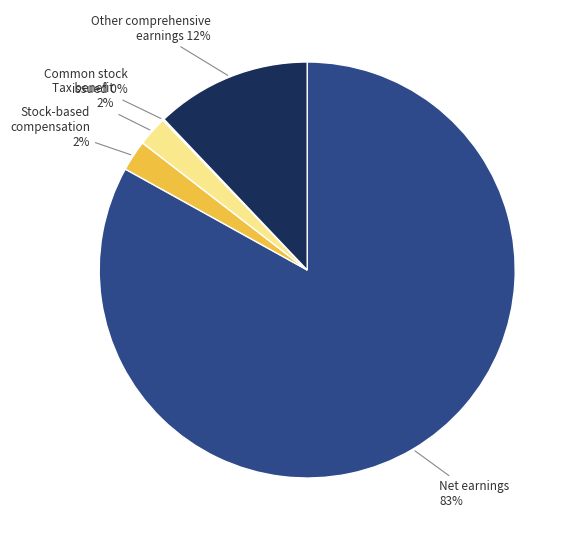

To the nearest percent, what is the average slice percentage?

20%